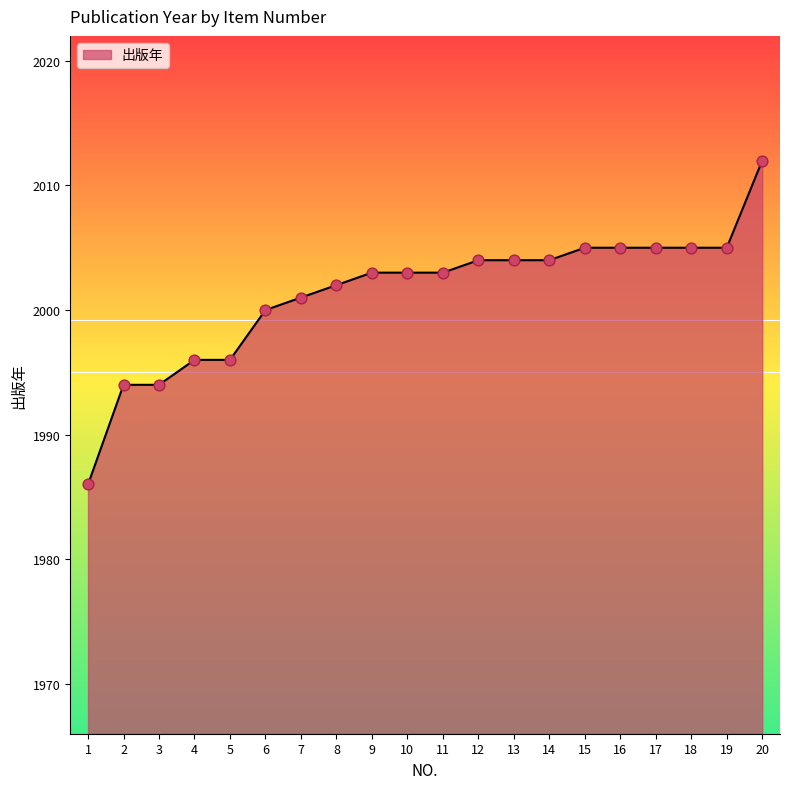

Approximately how many times larger is the value at 16 compared to 15?

1.0